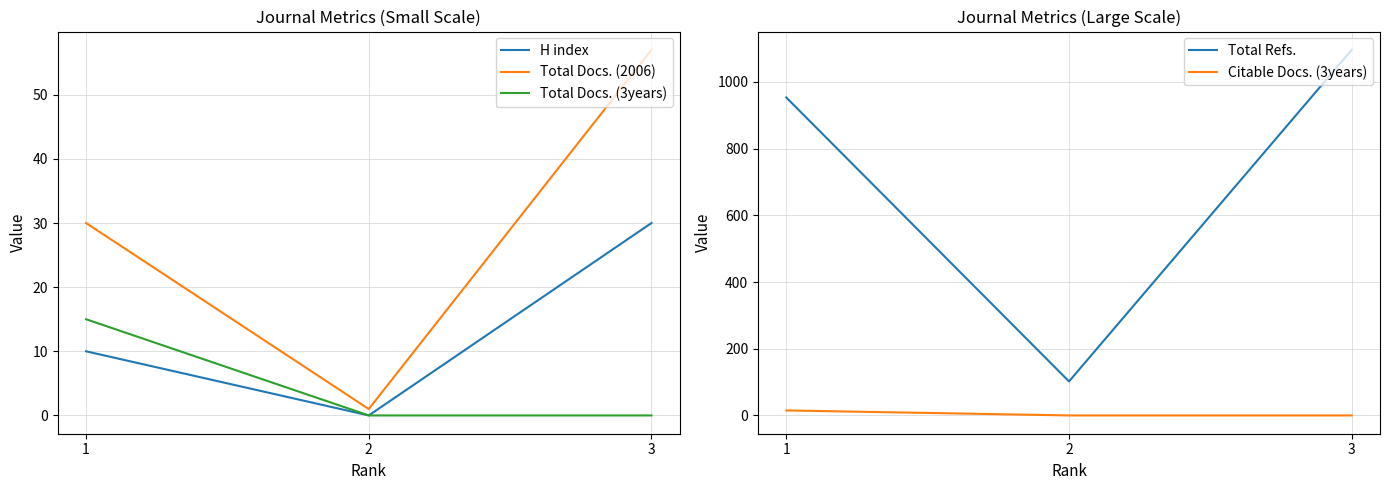

Reading left to right, transcribe all the data shown in this chart.

H index: 1=10	2=0	3=30
Total Docs. (2006): 1=30	2=1	3=57
Total Docs. (3years): 1=15	2=0	3=0
Total Refs.: 1=953	2=102	3=1096
Citable Docs. (3years): 1=15	2=0	3=0